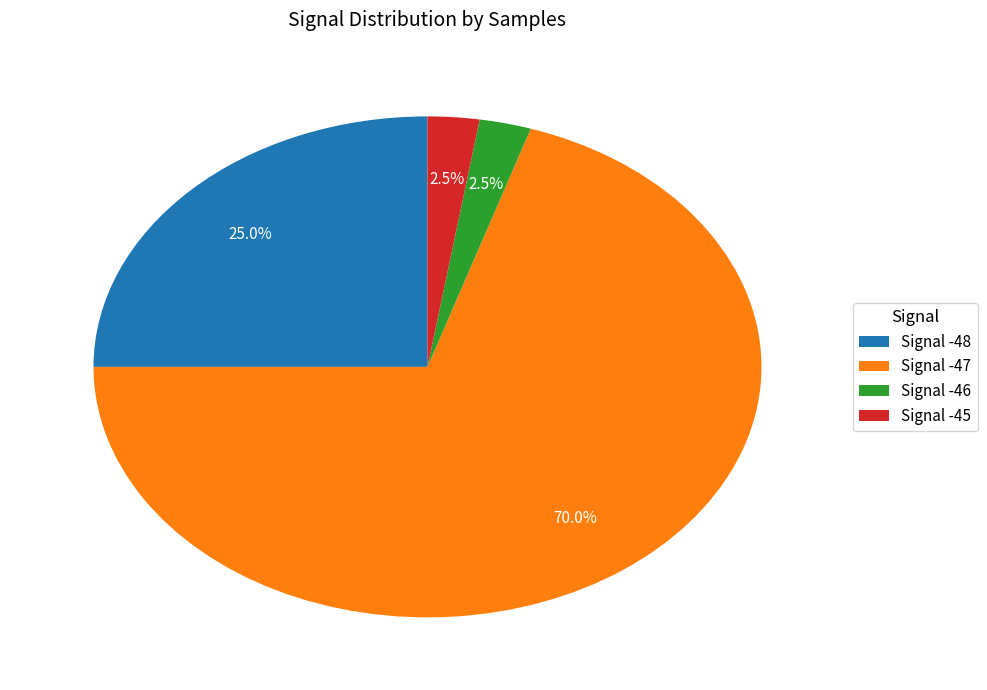

What percentage do Signal -48 and Signal -46 together represent?

27.5%